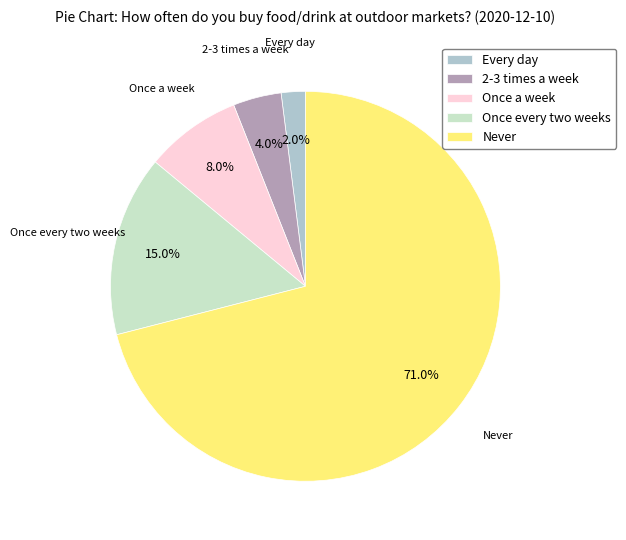

What is the majority slice?

Never